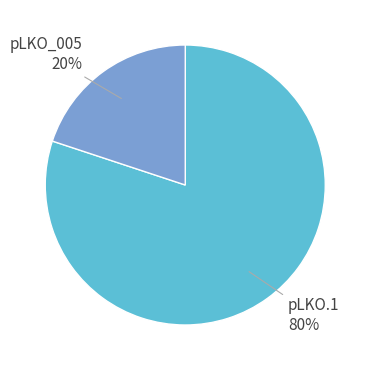

Does any single category account for the majority?

Yes